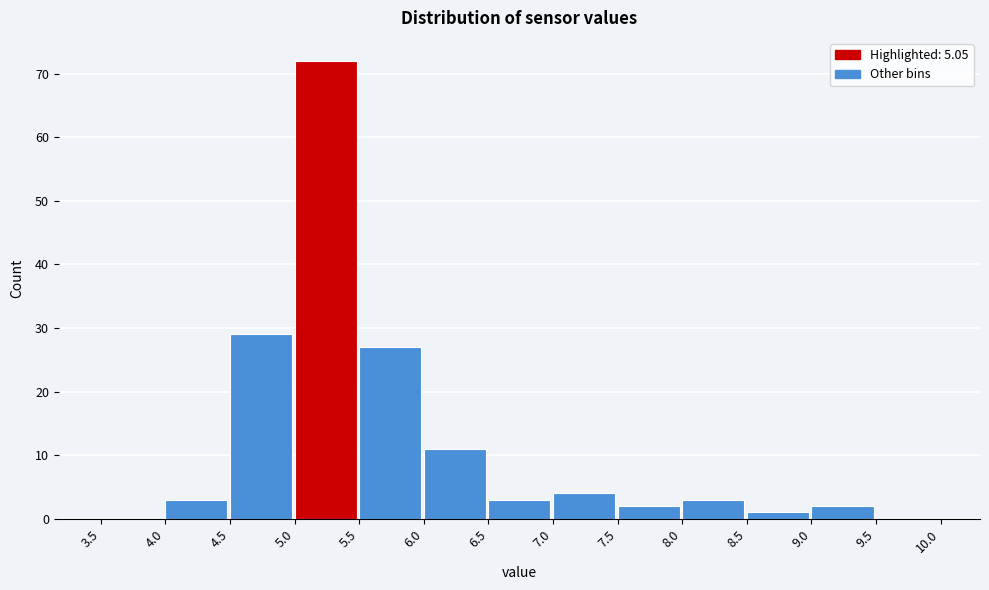

Over which range of the x-axis is the bar tallest?

5.0 to 5.5